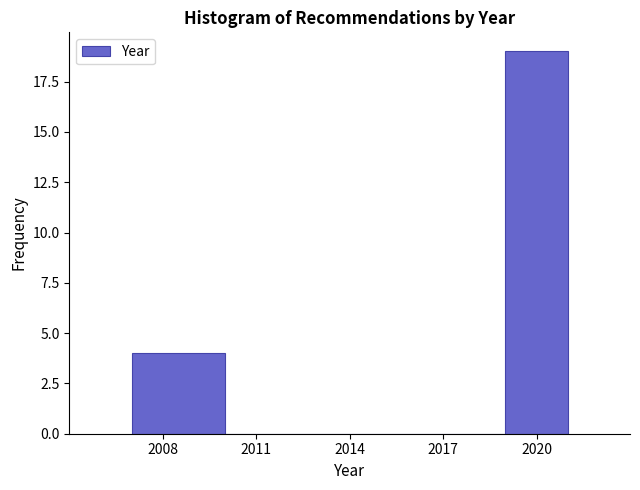

Over which range of the x-axis is the bar tallest?

2019 to 2021